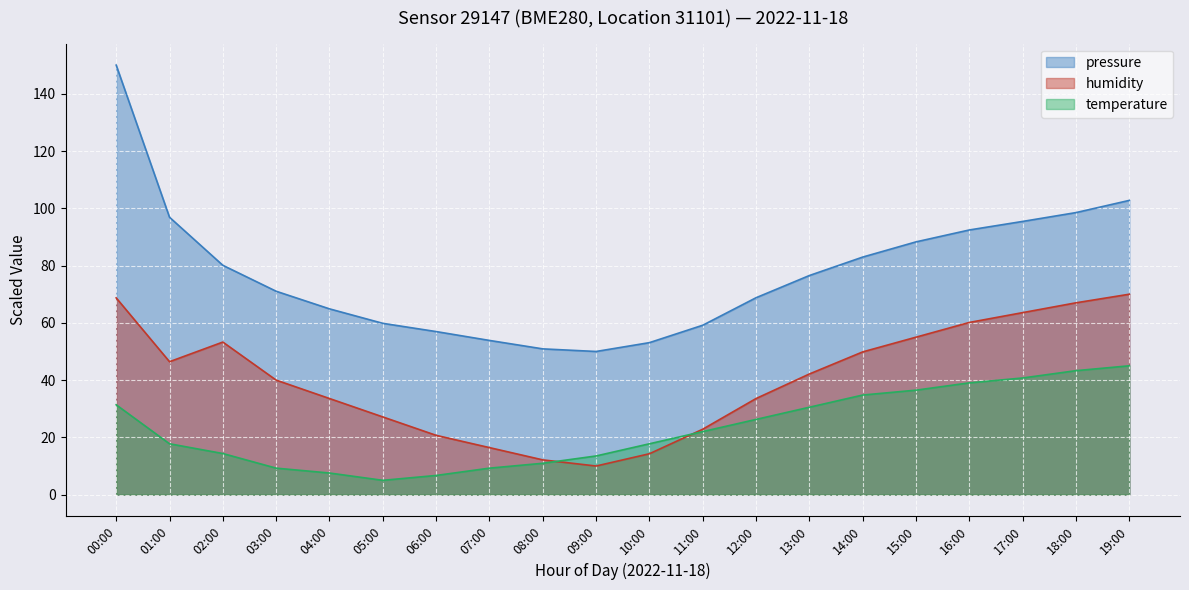

What is the label of the 7th point from the right?

13:00